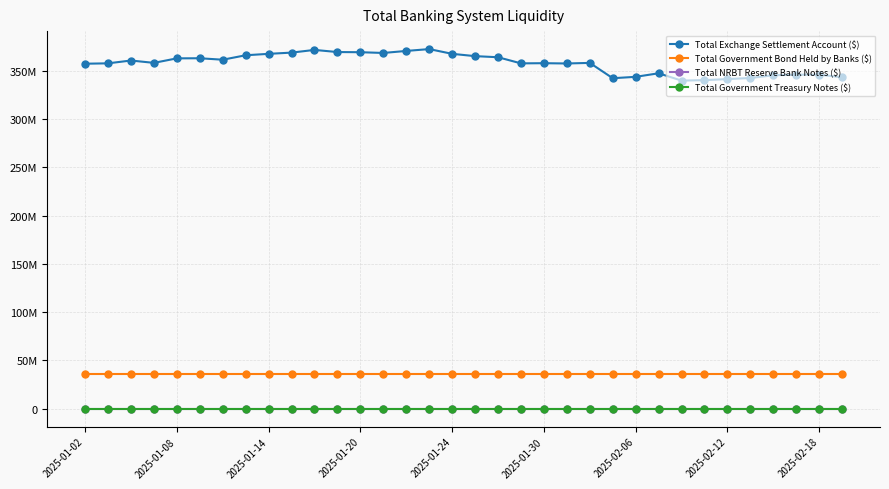

Does the chart have visible grid lines?

Yes